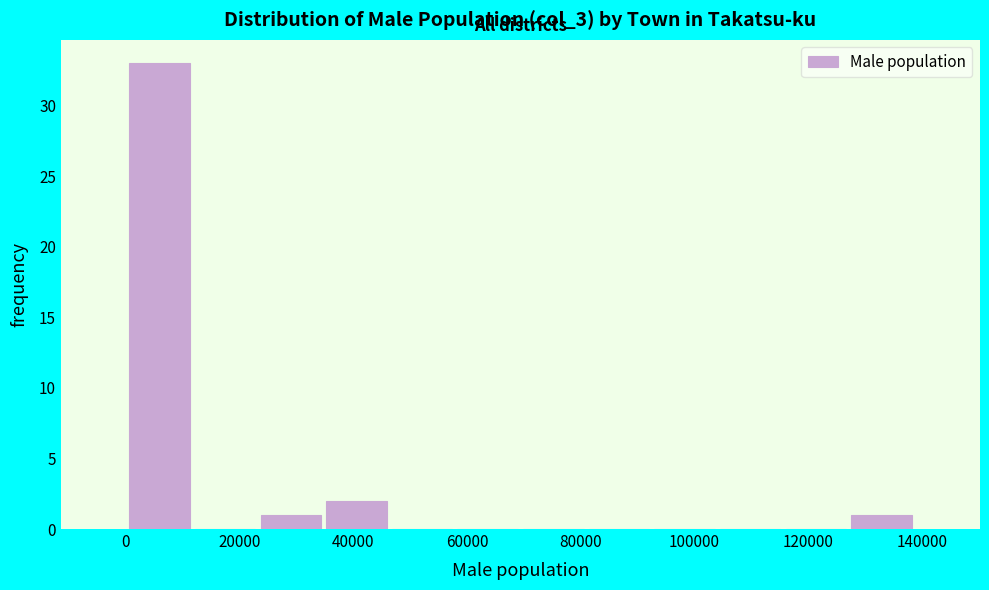

Reading left to right, list every bar in this chart as the range it spans on the x-axis followed by its height. Neither the bar edges nor the heights are printed on the chart, so give them approximately, as read against the axes.

0 to 12000: 33
12000 to 24000: 0
24000 to 34000: 1
34000 to 46000: 2
46000 to 58000: 0
58000 to 70000: 0
70000 to 80000: 0
80000 to 92000: 0
92000 to 104000: 0
104000 to 116000: 0
116000 to 128000: 0
128000 to 138000: 1